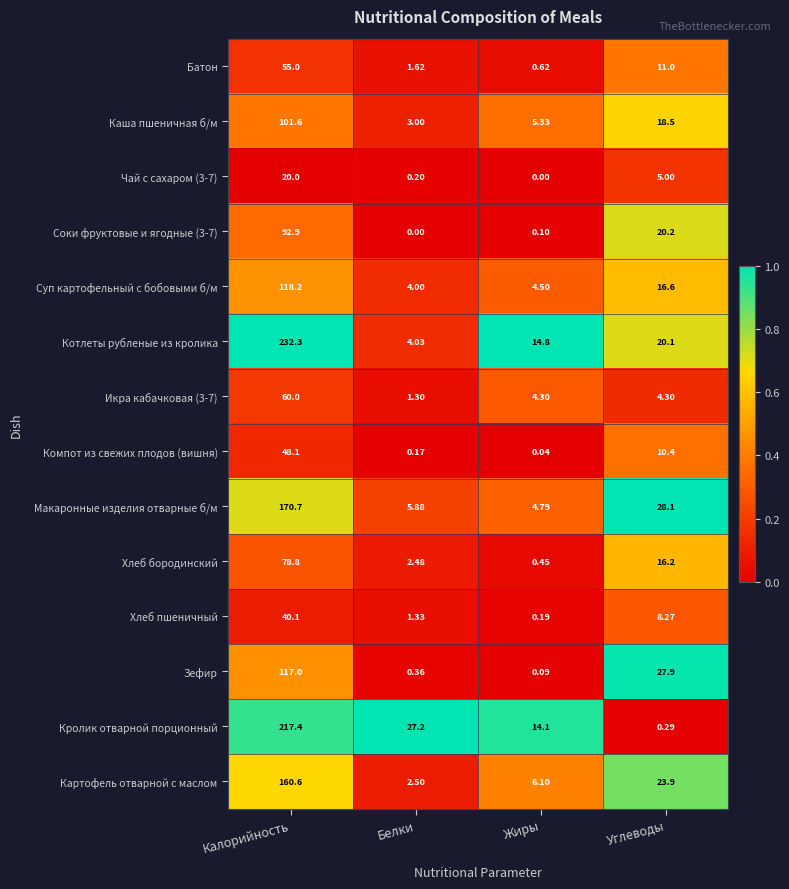

Is the value of Батон at Углеводы greater than the value of Каша пшеничная б/м at Углеводы?

No